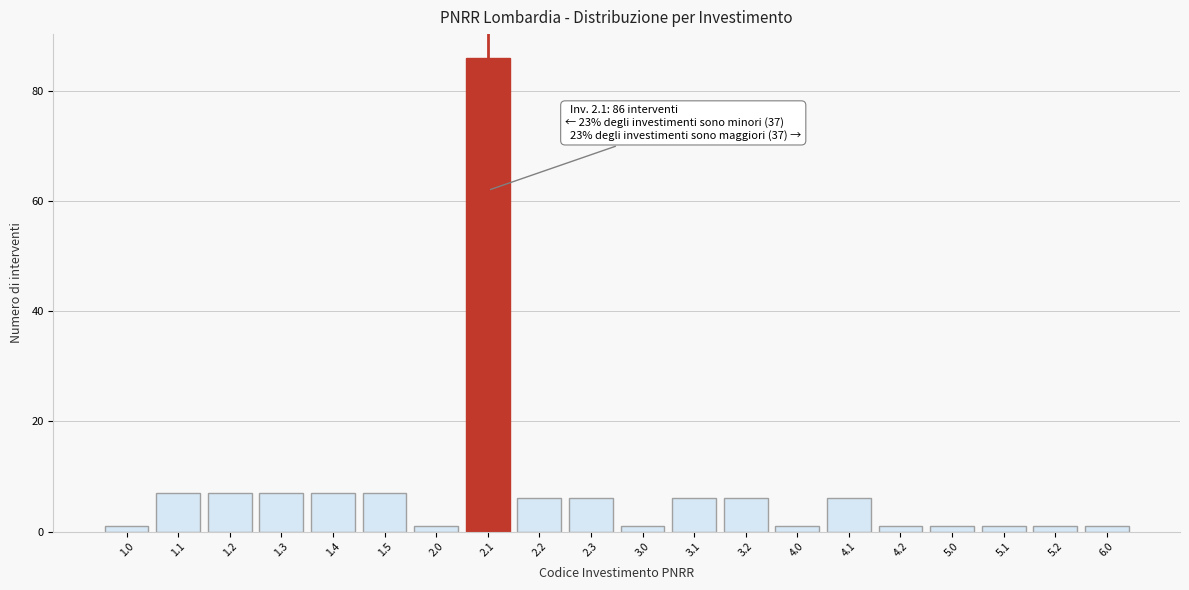

Reading right to left, transcribe all the data shown in this chart.

6.0=1	5.2=1	5.1=1	5.0=1	4.2=1	4.1=6	4.0=1	3.2=6	3.1=6	3.0=1	2.3=6	2.2=6	2.1=86	2.0=1	1.5=7	1.4=7	1.3=7	1.2=7	1.1=7	1.0=1